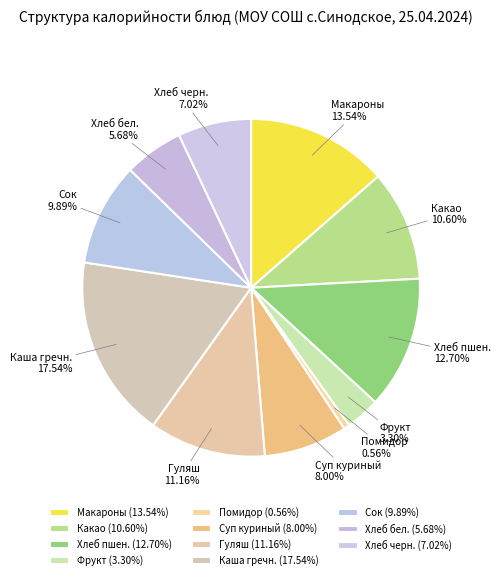

Between Сок and Хлеб черн., which is larger?

Сок